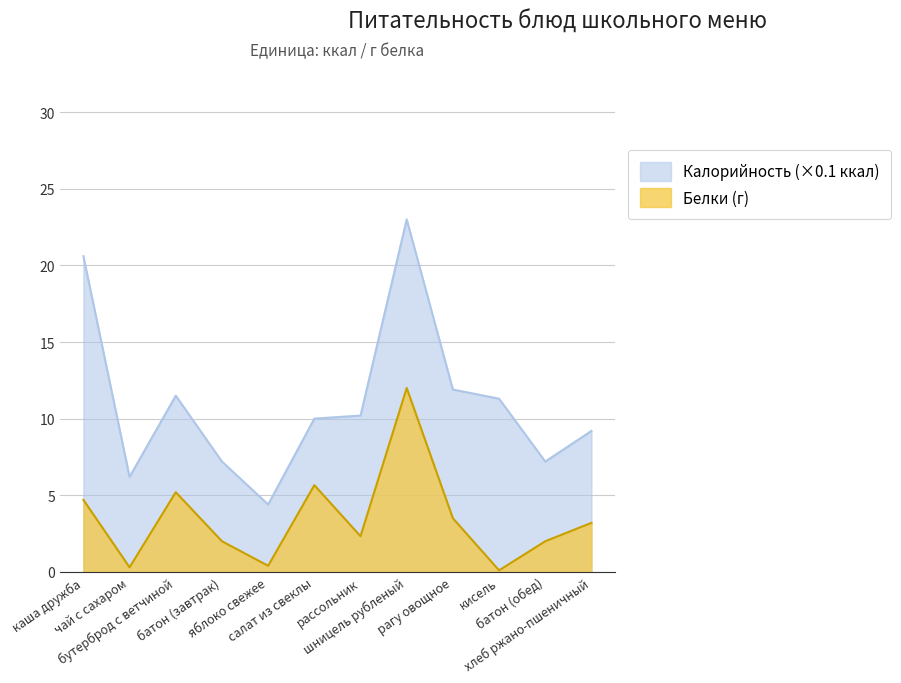

True or false: Белки and Калорийность cross at least once.

False